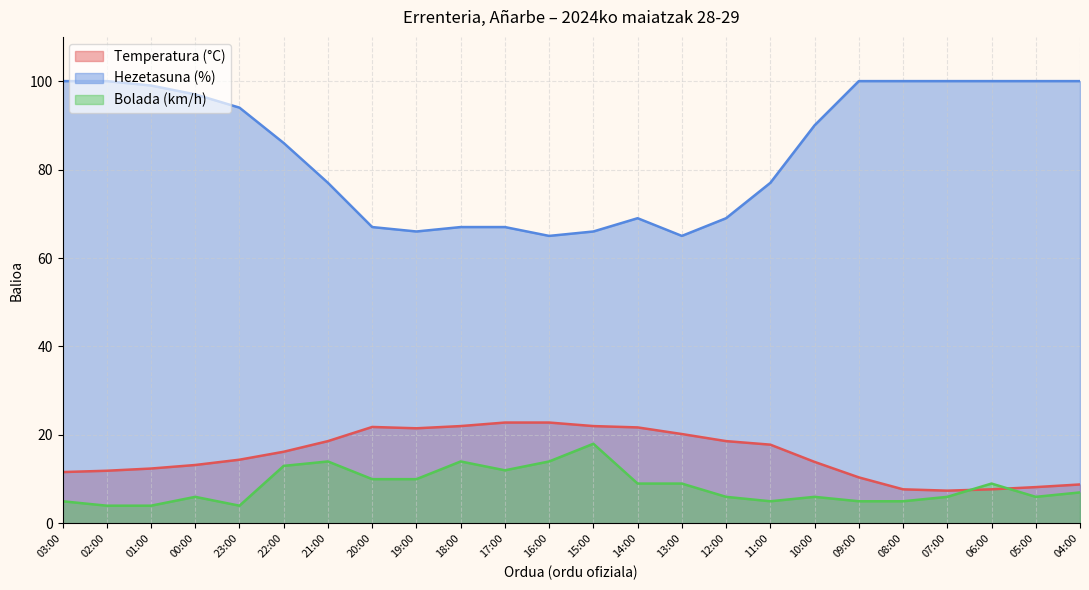

What is the minimum value for Bolada (km/h)?

4.0